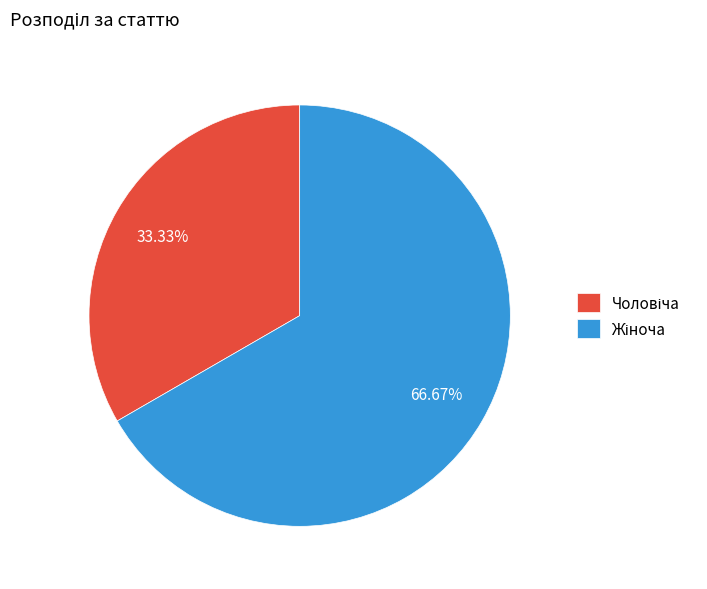

Does any single category account for the majority?

Yes